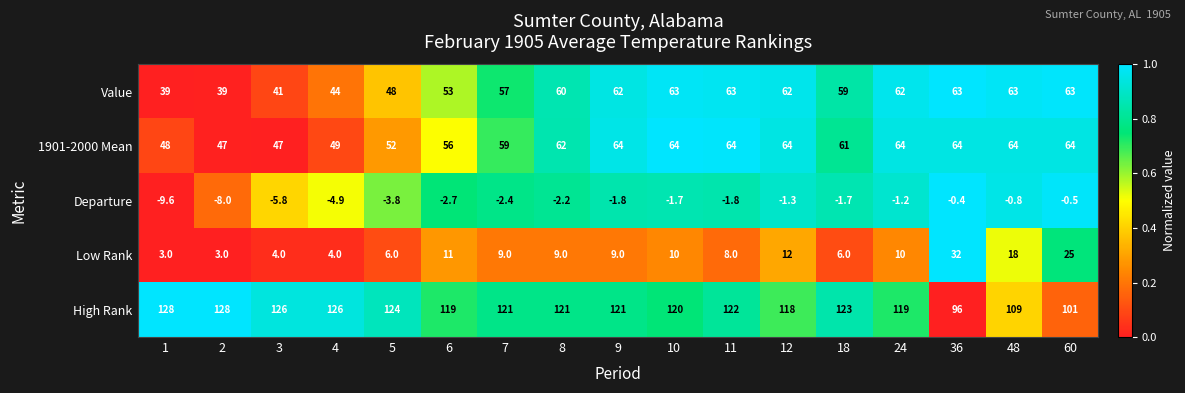

Is it true that 1901-2000 Mean equals 14.5 at 8?

False